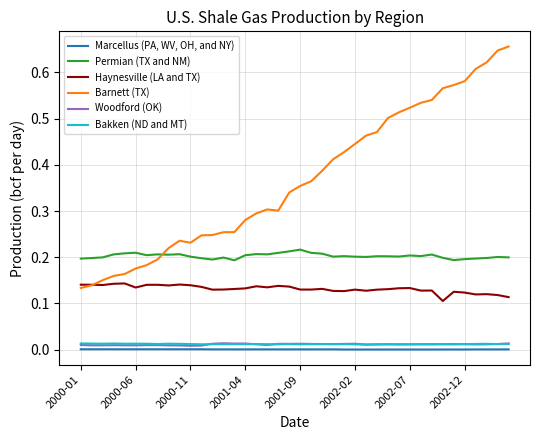

How many categories are shown in the chart?

40